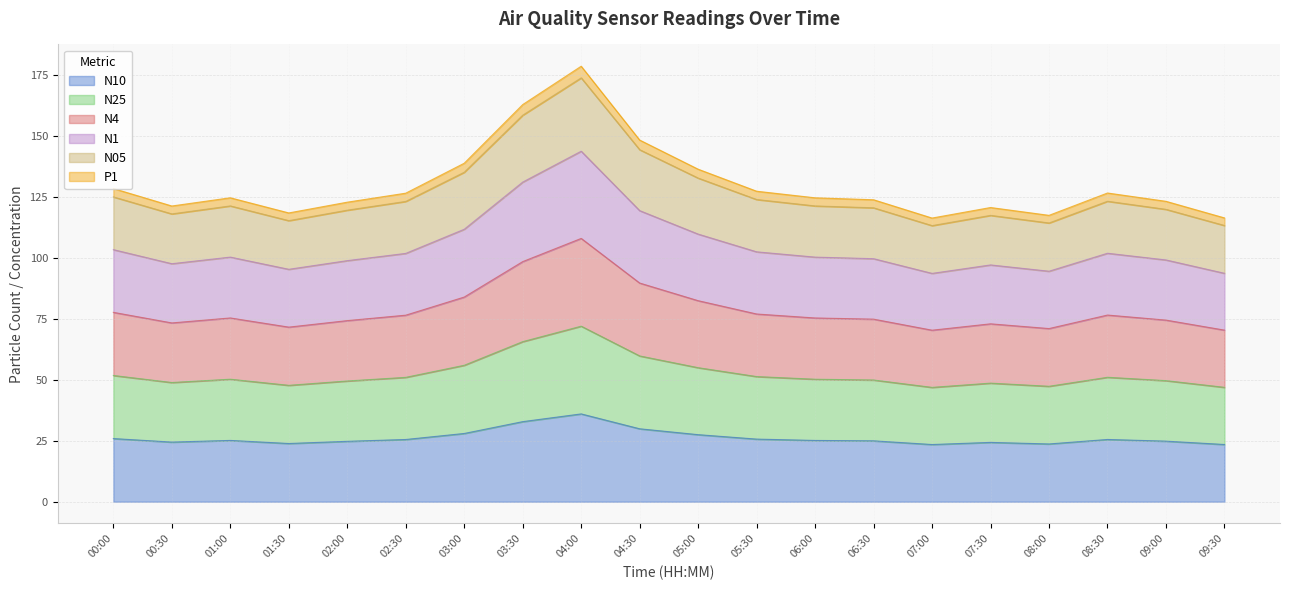

At which label does N4 reach its peak?

04:00